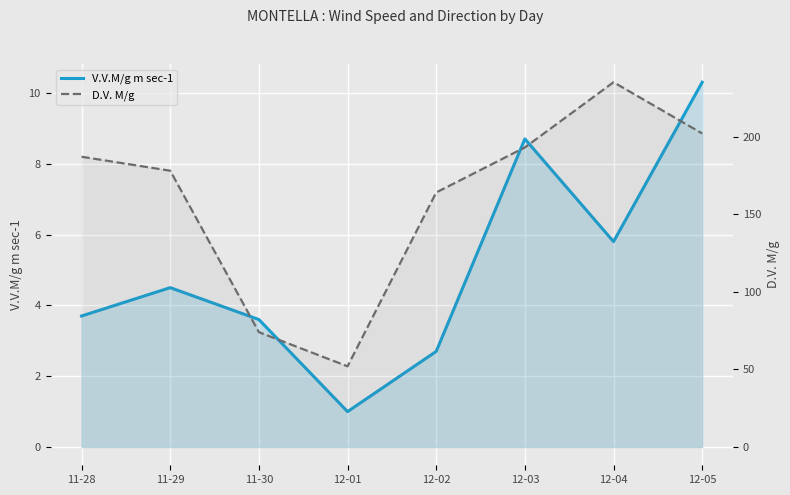

True or false: D.V. M/g and V.V.M/g m sec-1 cross at least once.

False